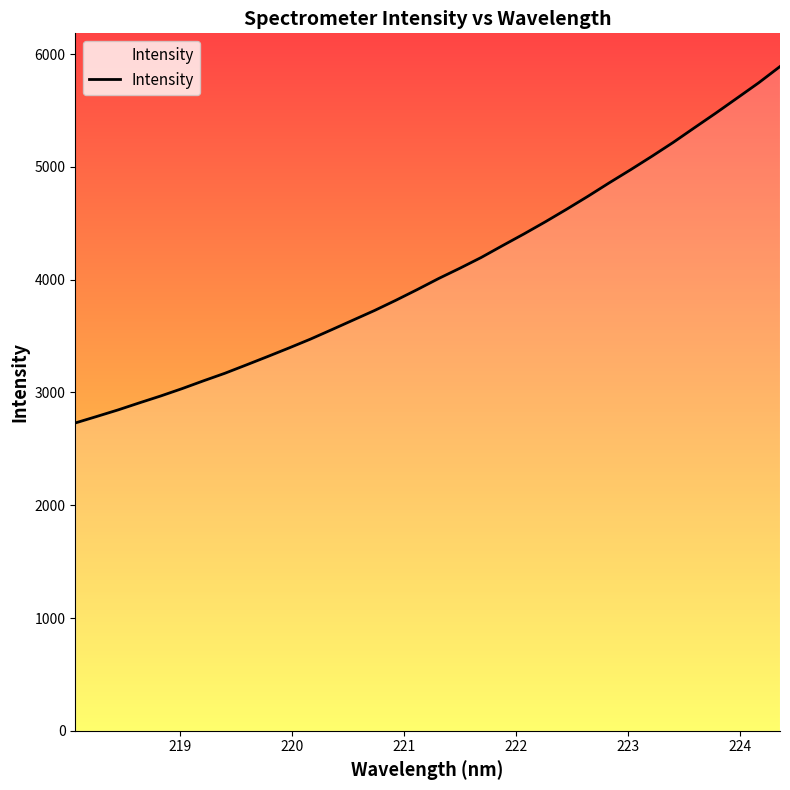

What is the difference between the maximum and minimum values?

3160.8